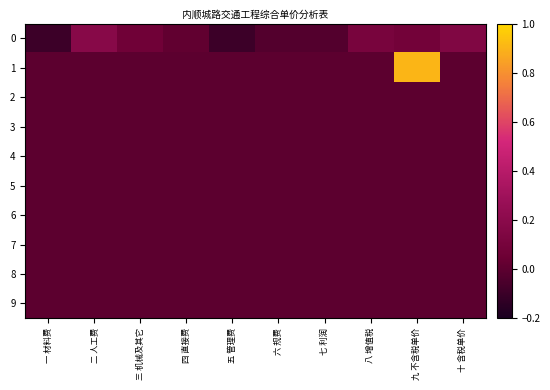

What is the maximum value shown in the chart?

0.9